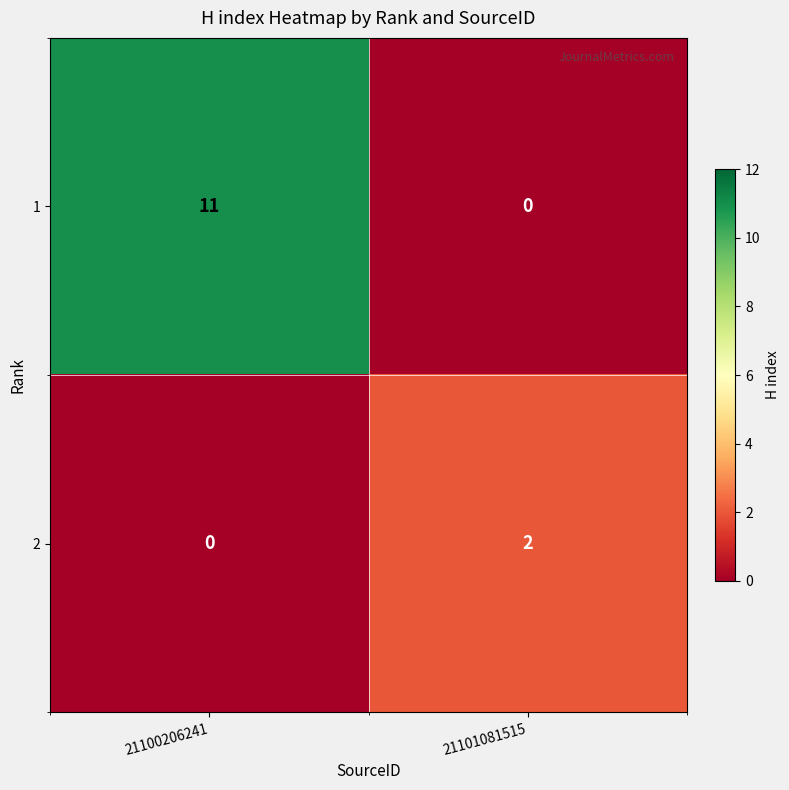

Which category has the highest value across all series?

21100206241